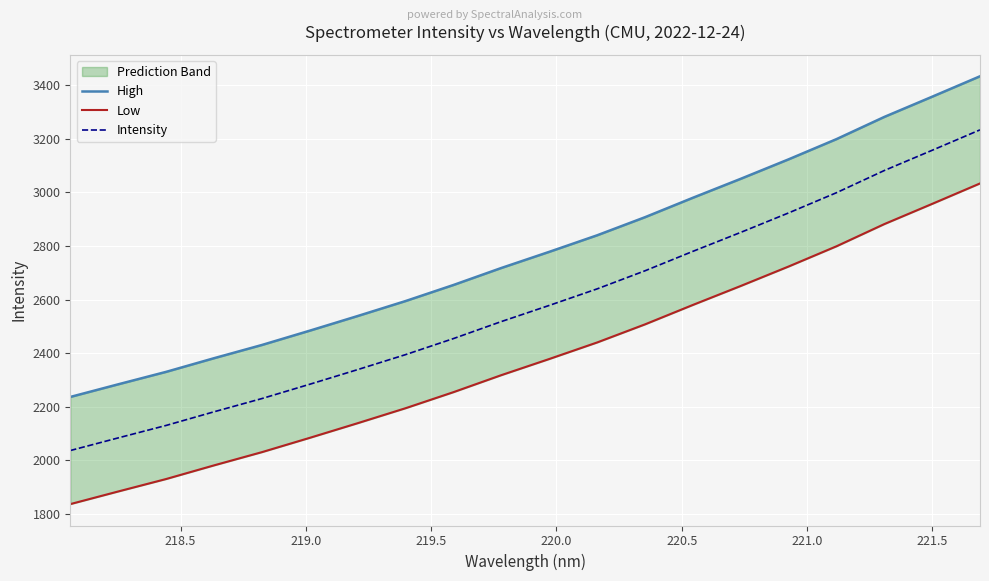

How many lines are shown in the chart?

3